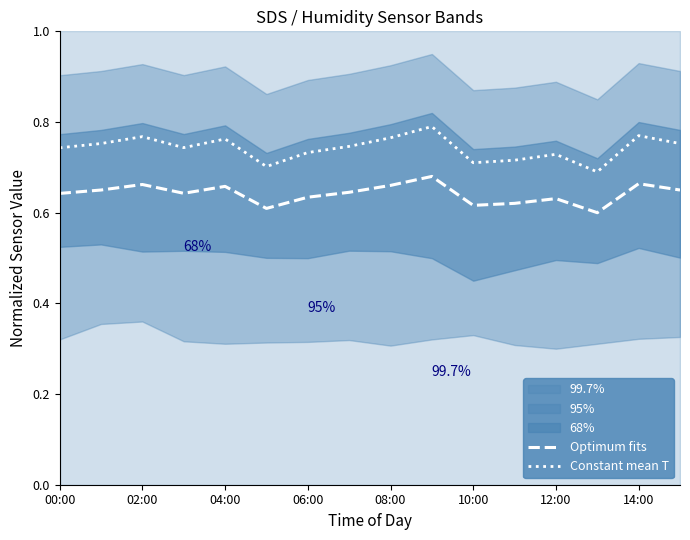

The Optimum fits series shows 0.3 at 14:00. True or false?

False